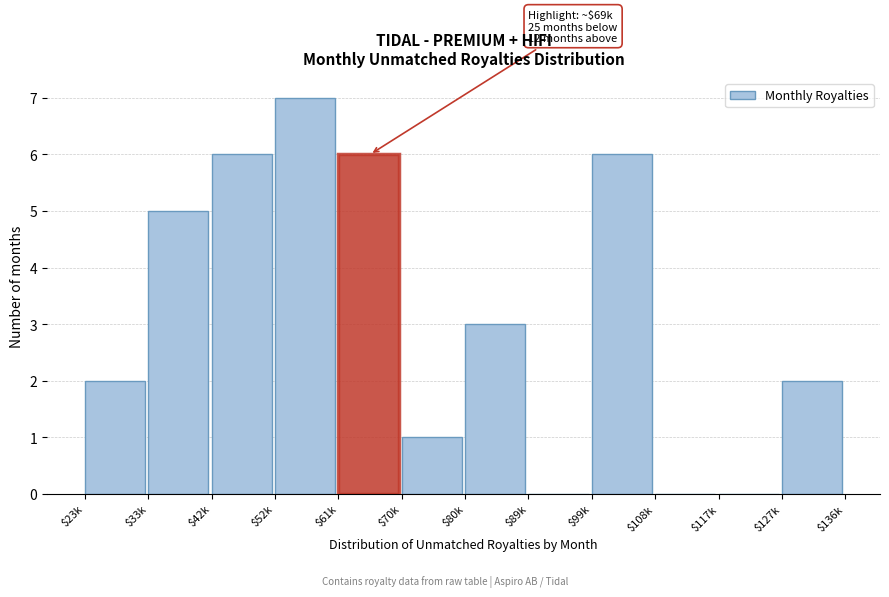

True or false: the data shows 3 at $80k.

True